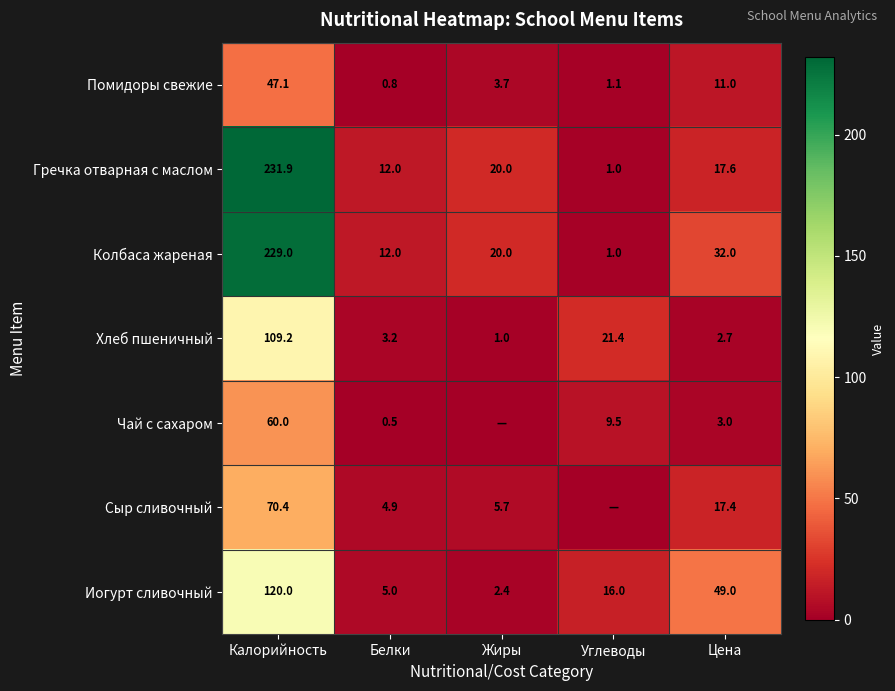

Which category has the lowest value in the Гречка отварная с маслом series?

Углеводы